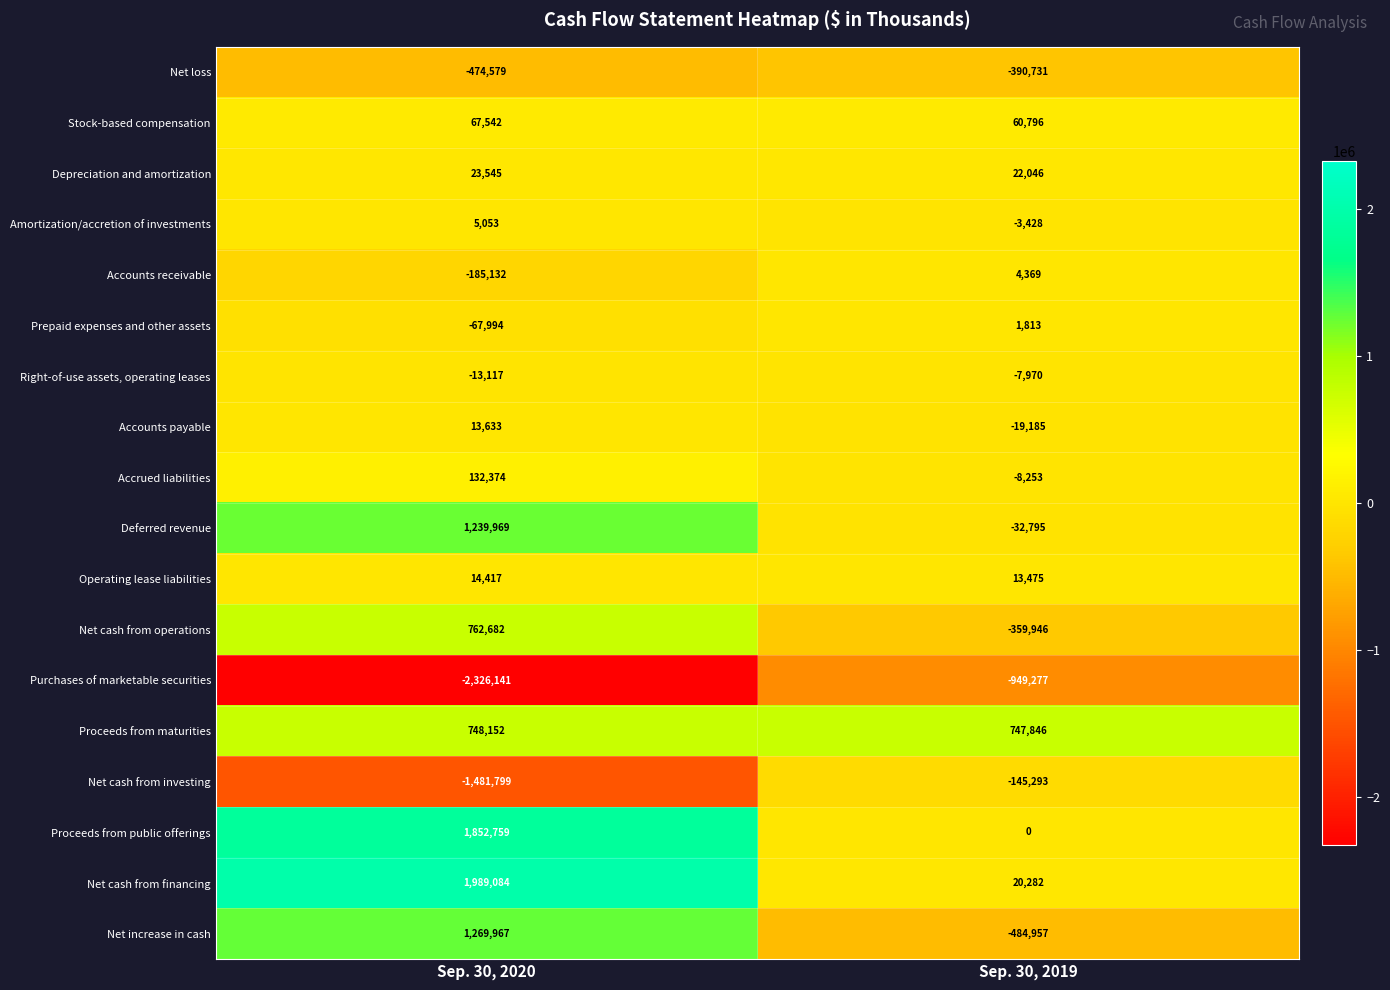

The value of Net increase in cash at Sep. 30, 2020 is 504112. True or false?

False